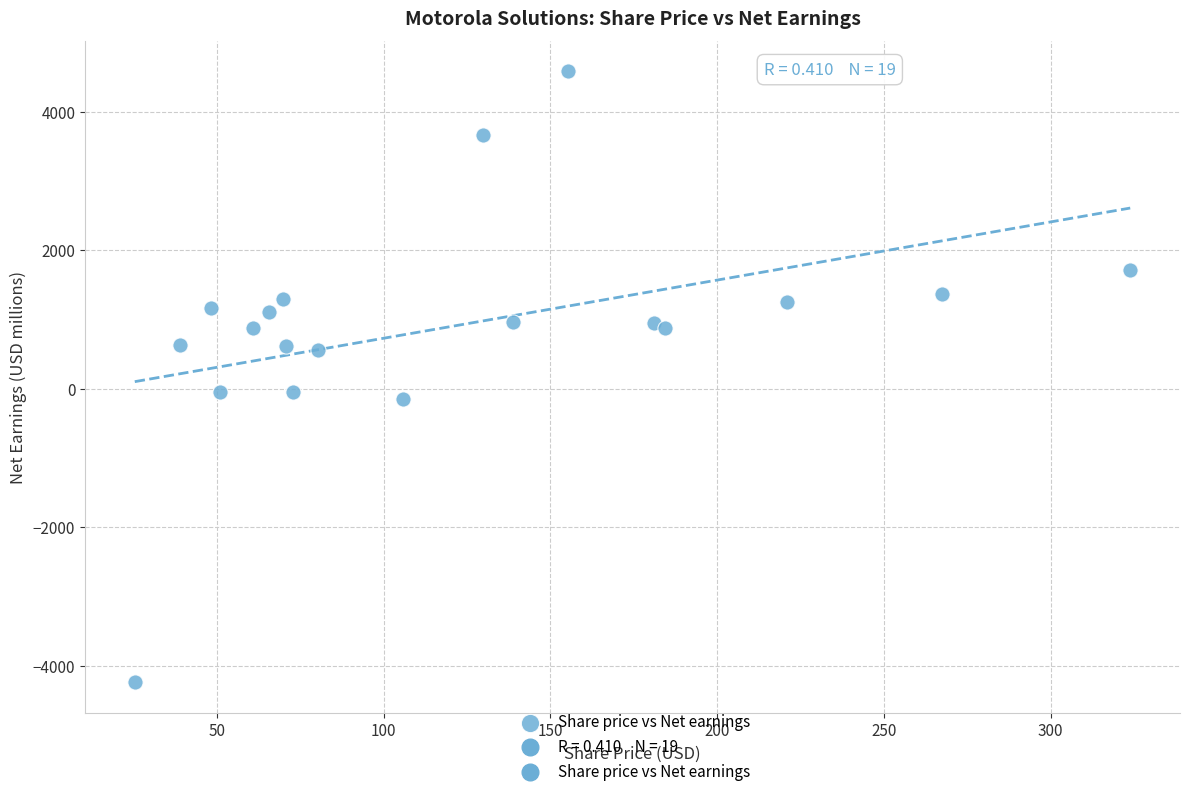

What is the range of Y values (max minus min)?

8822